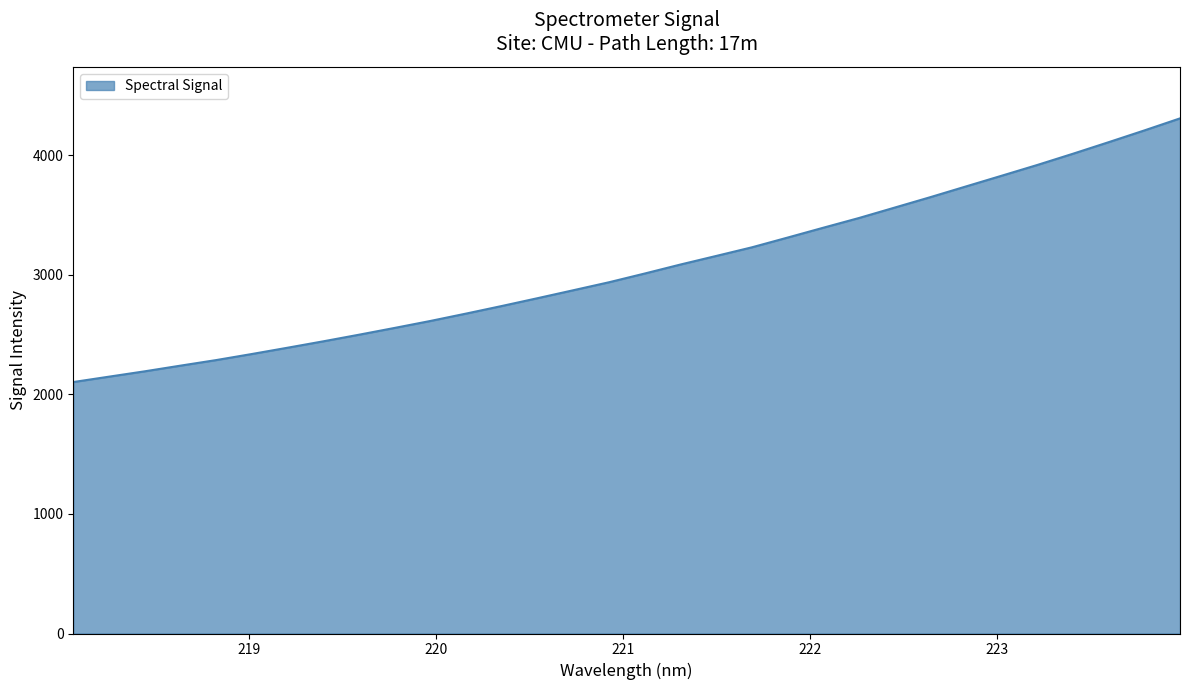

What is the minimum value shown in the chart?

2104.1